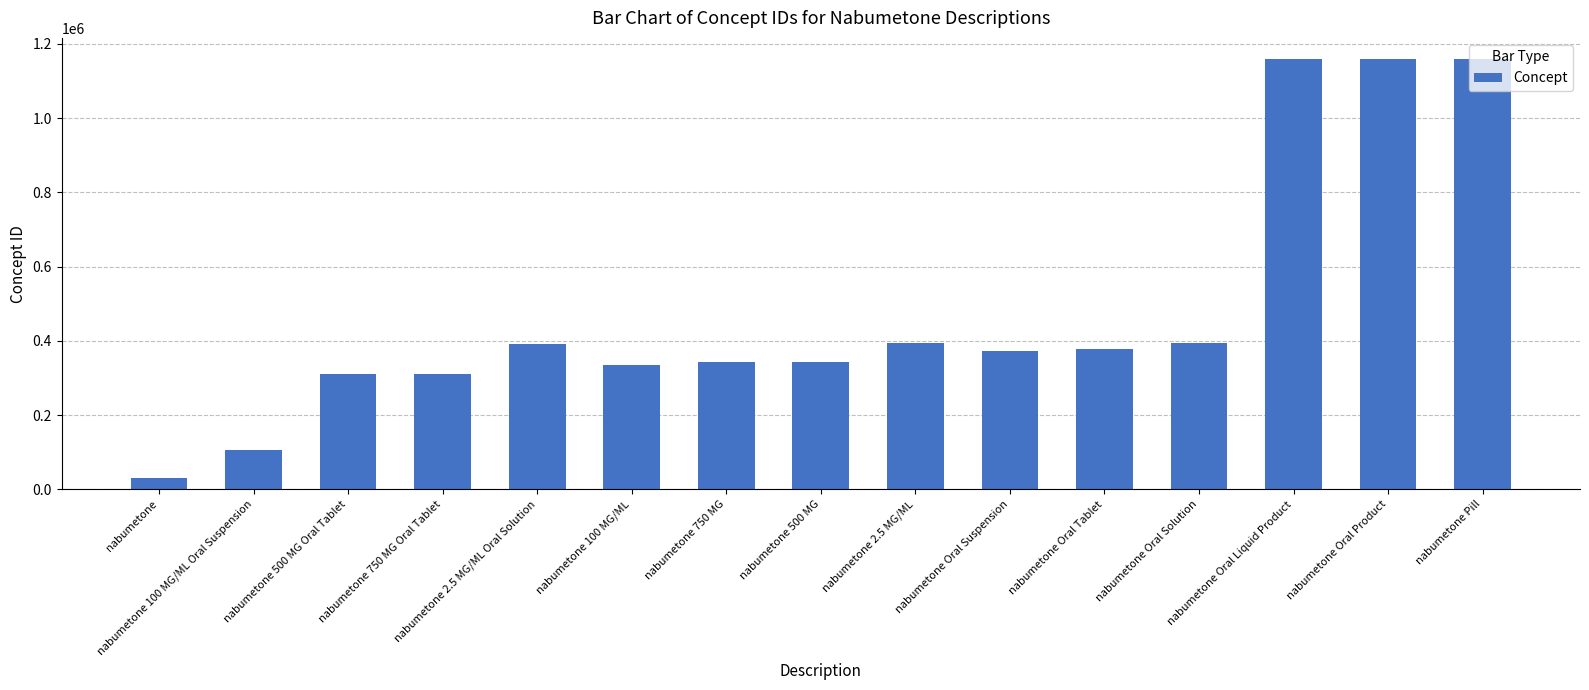

Which label corresponds to the smallest value in the chart?

nabumetone